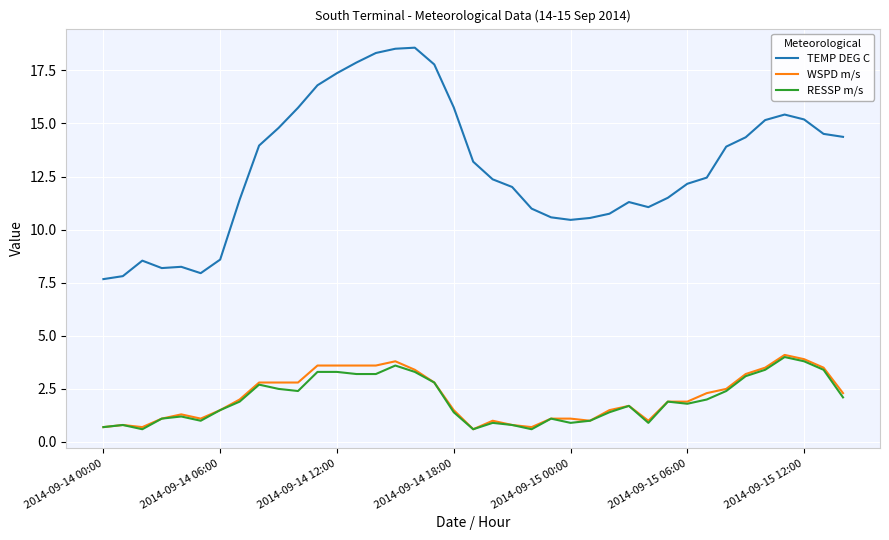

Which series has the largest total across all categories?

TEMP DEG C